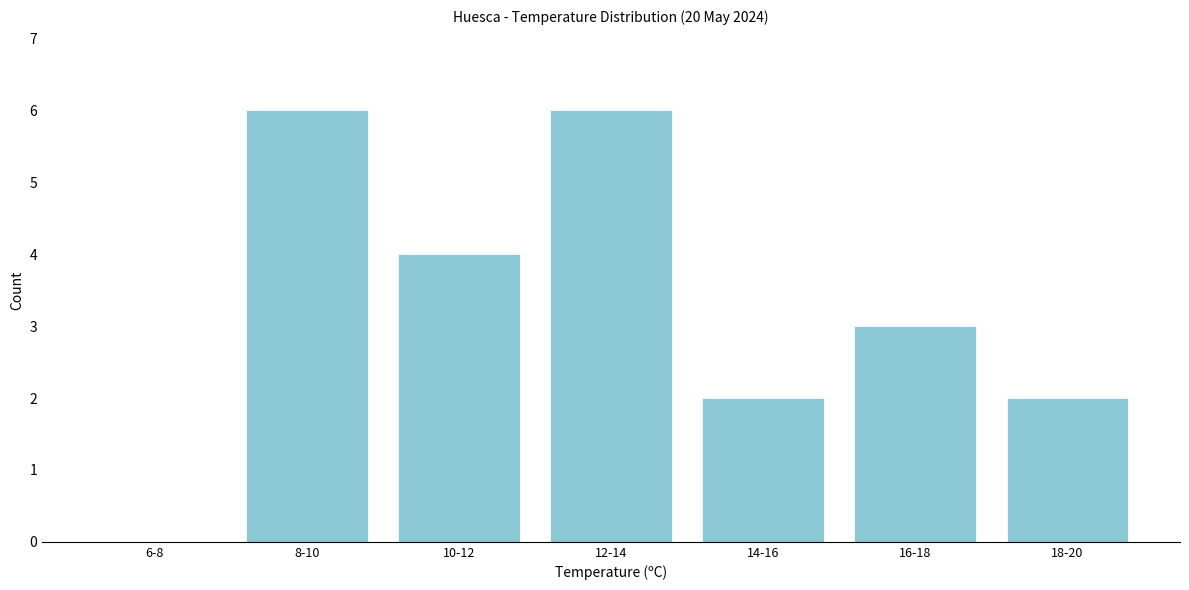

Reading right to left, extract all data points from this chart.

18-20=2	16-18=3	14-16=2	12-14=6	10-12=4	8-10=6	6-8=0